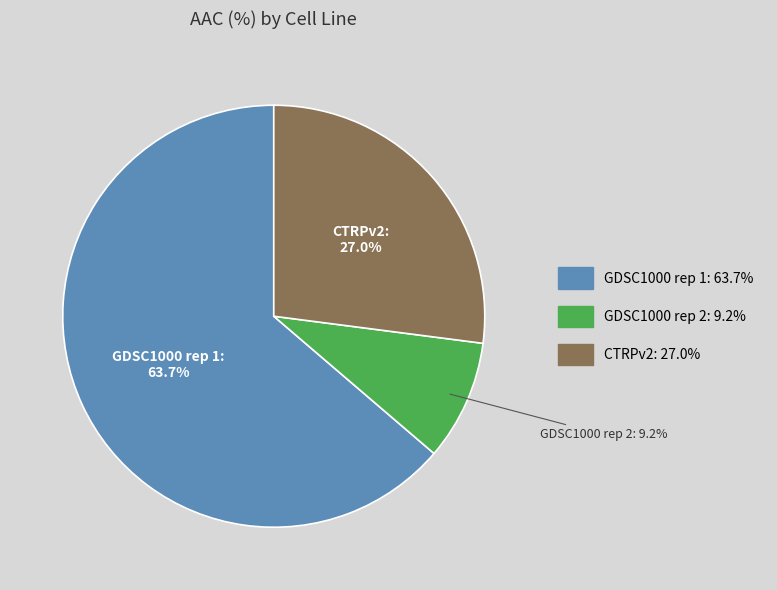

To the nearest percent, what portion does GDSC1000 rep 1 represent?

64%